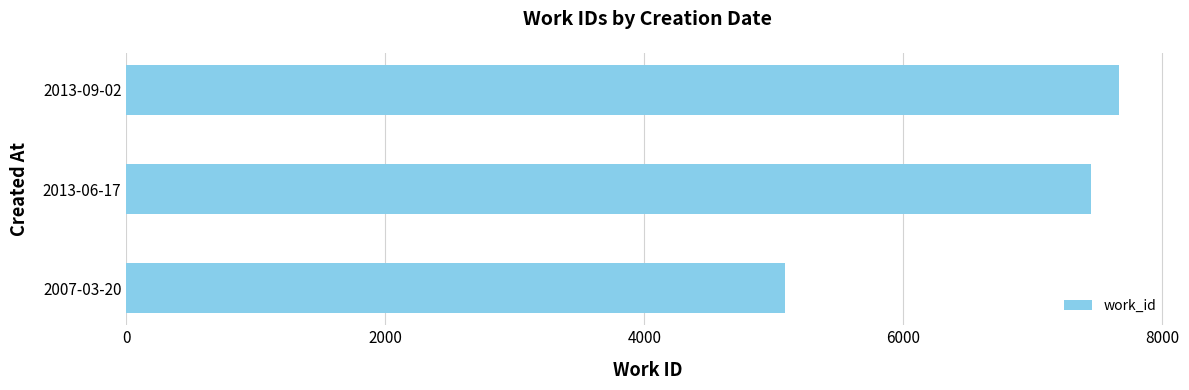

Where is the data nearest to the value 6376?

2013-06-17